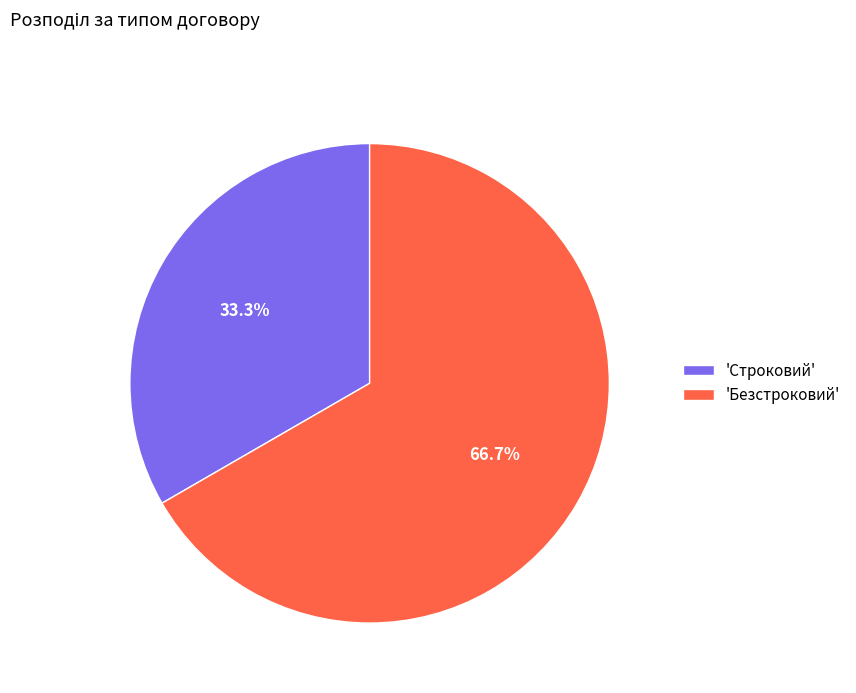

What is the ratio of the value at 'Безстроковий' to the value at 'Строковий'?

2.0